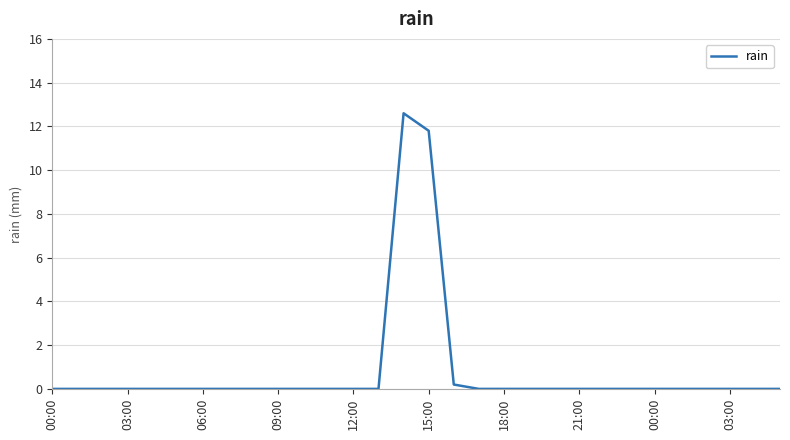

How many lines are shown in the chart?

1